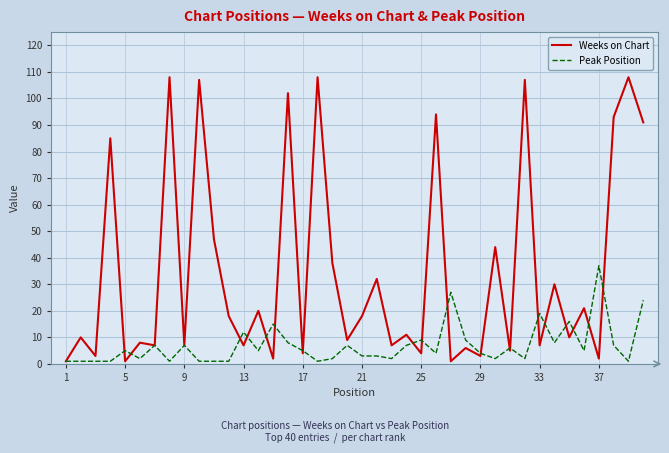

What is the sum of all Peak Position values?

279